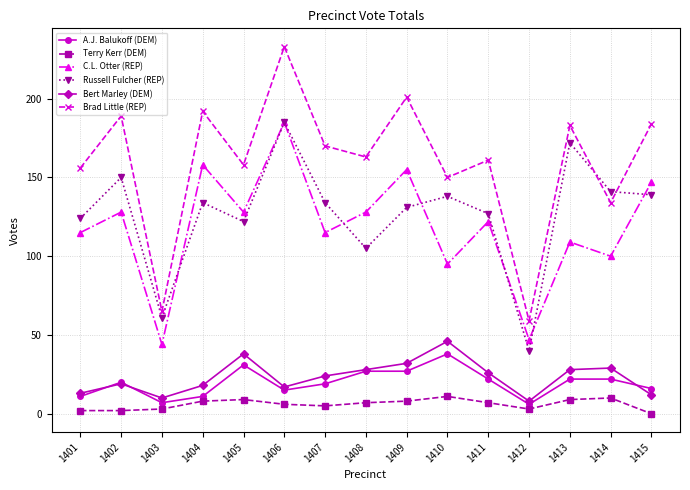

What is the difference between the Russell Fulcher (REP) values at 1402 and 1405?

28